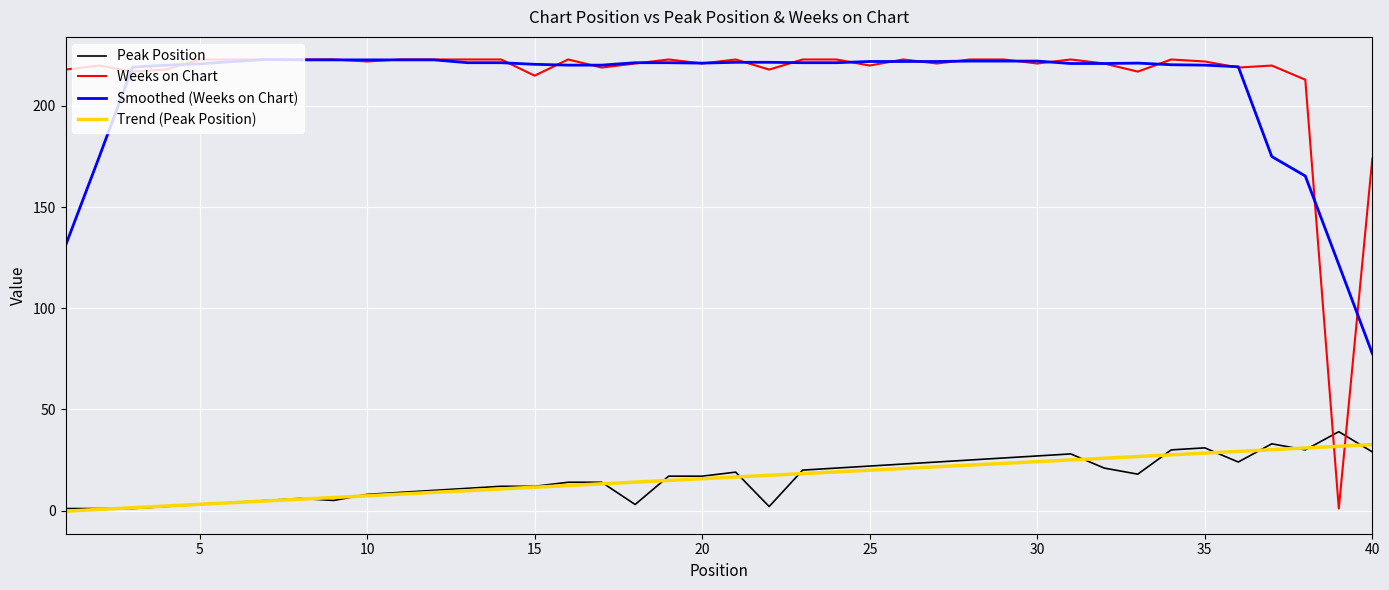

Which series ends up on top after the final intersection of Weeks on Chart and Trend (Peak Position)?

Weeks on Chart